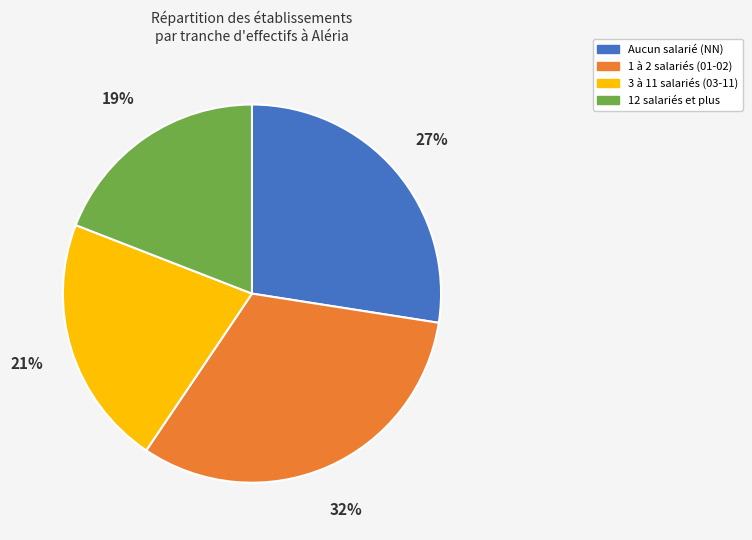

How many segments does this pie chart have?

4